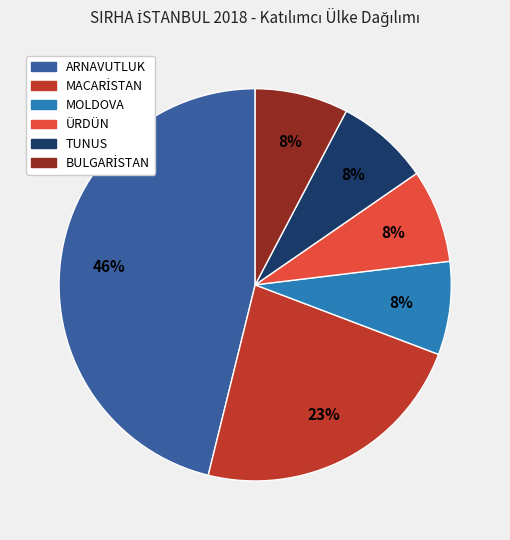

To the nearest percent, what is the difference between the largest and smallest slice percentages?

38%